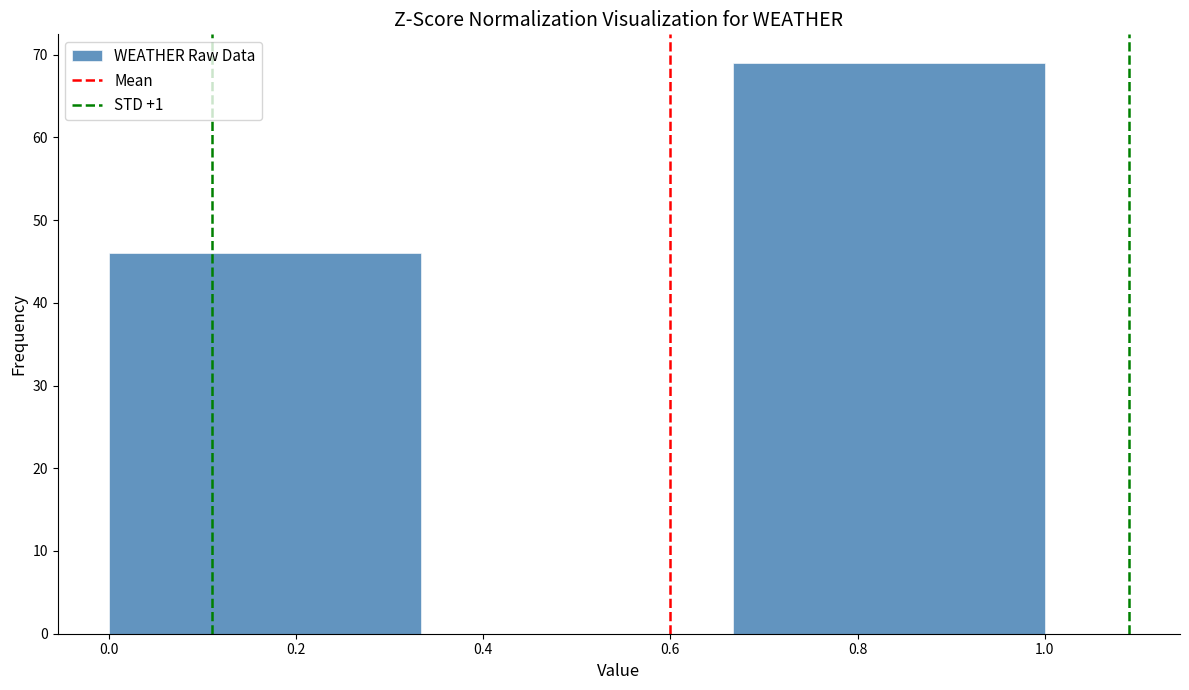

Reading left to right, list every bar in this chart as the range it spans on the x-axis followed by its height. Neither the bar edges nor the heights are printed on the chart, so give them approximately, as read against the axes.

0.00 to 0.34: 46
0.34 to 0.66: 0
0.66 to 1.00: 69